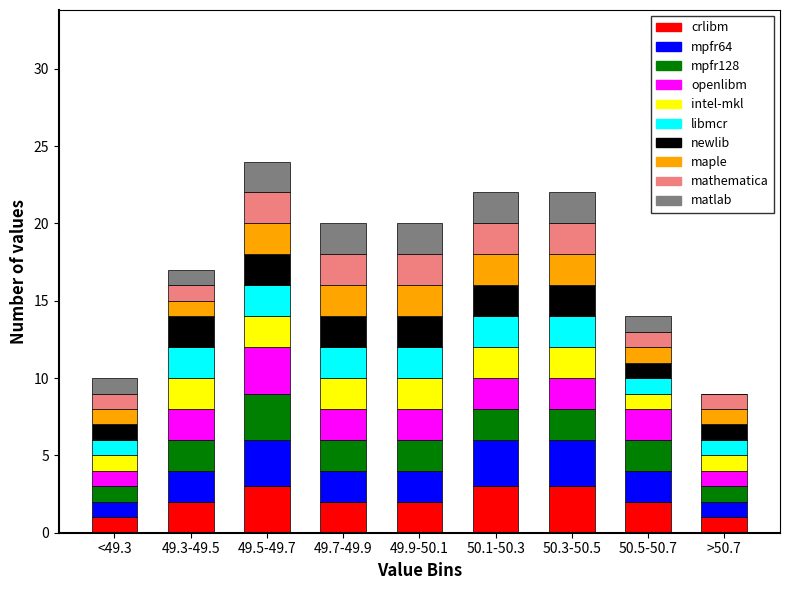

What is the maximum value for crlibm?

3